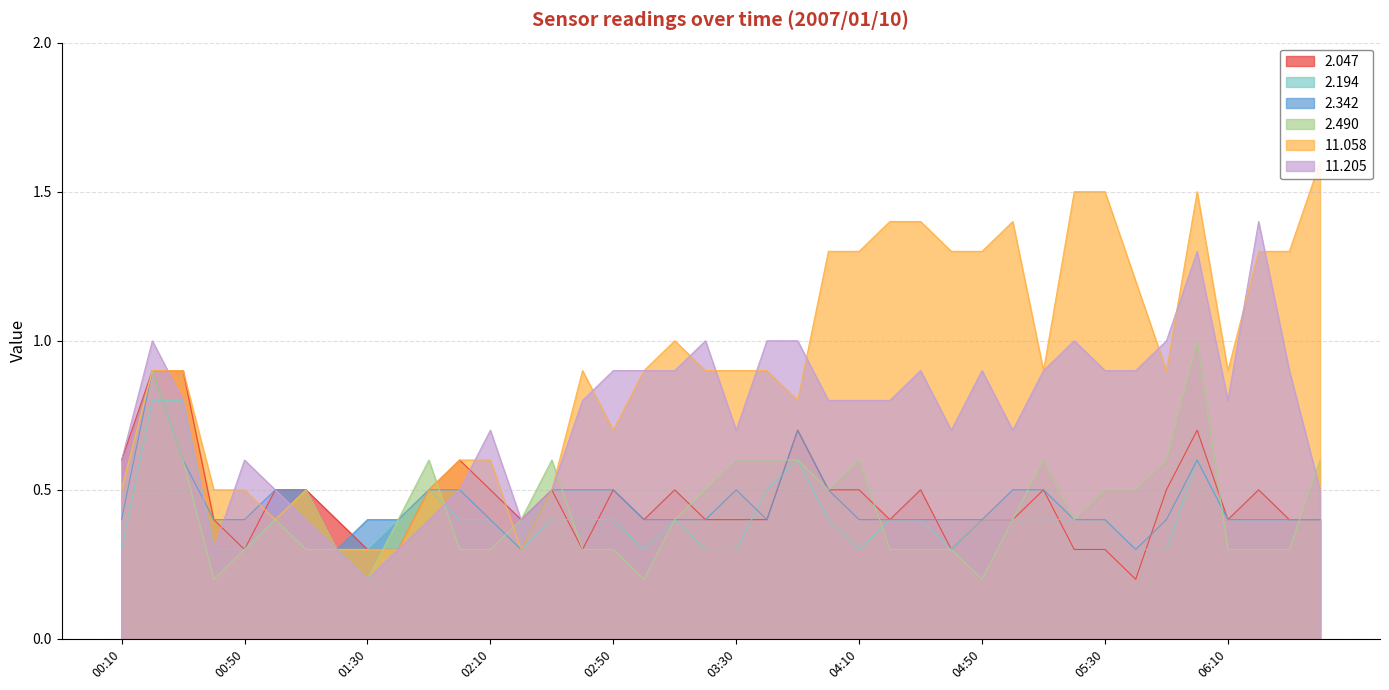

The 2.194 series shows 0.4 at 06:30. True or false?

True